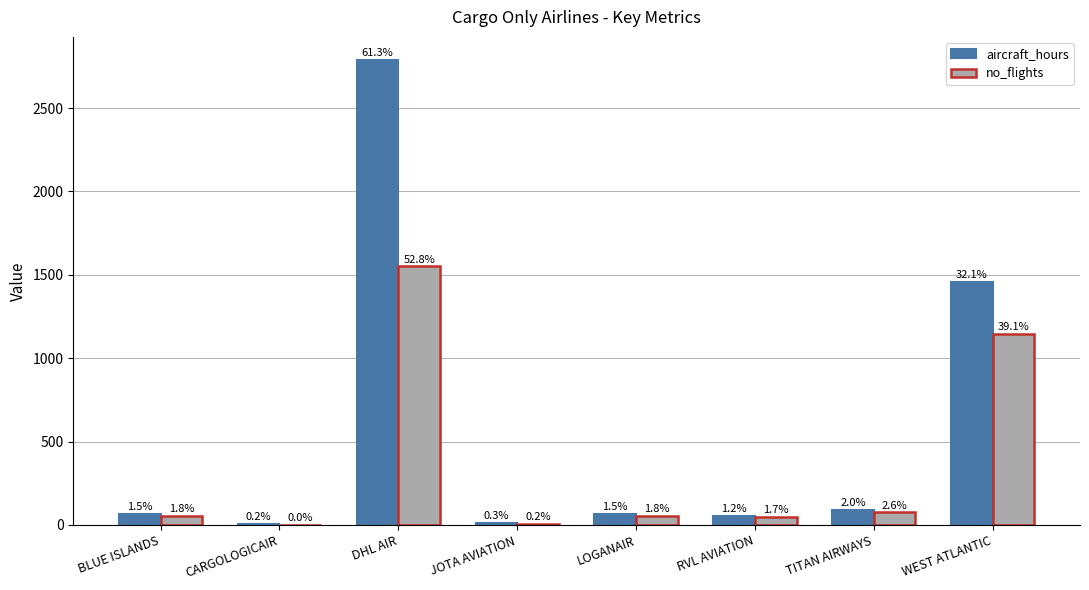

How many groups of bars are there?

8